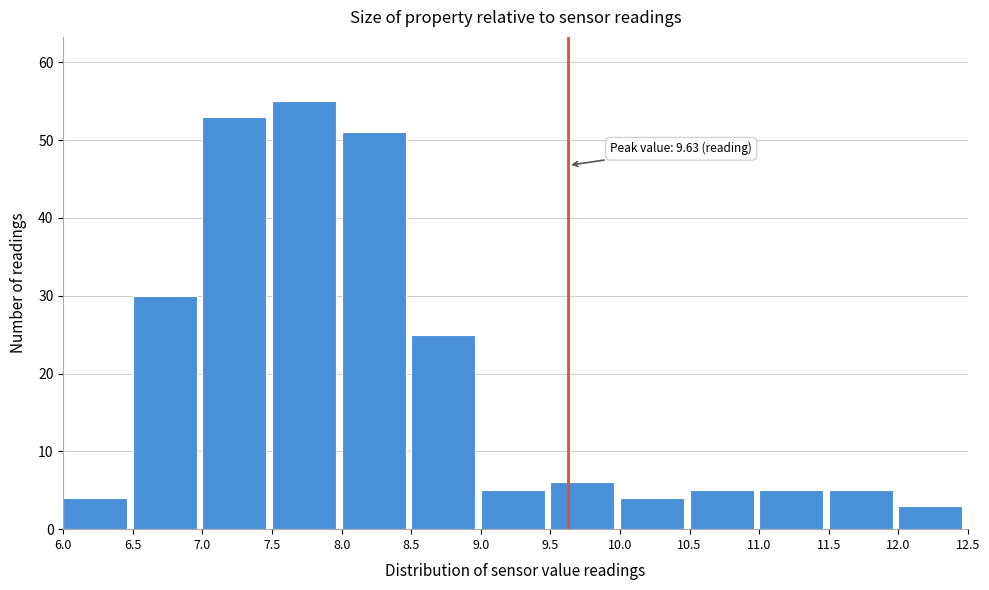

Which range on the x-axis has the tallest bar?

7.5 to 8.0